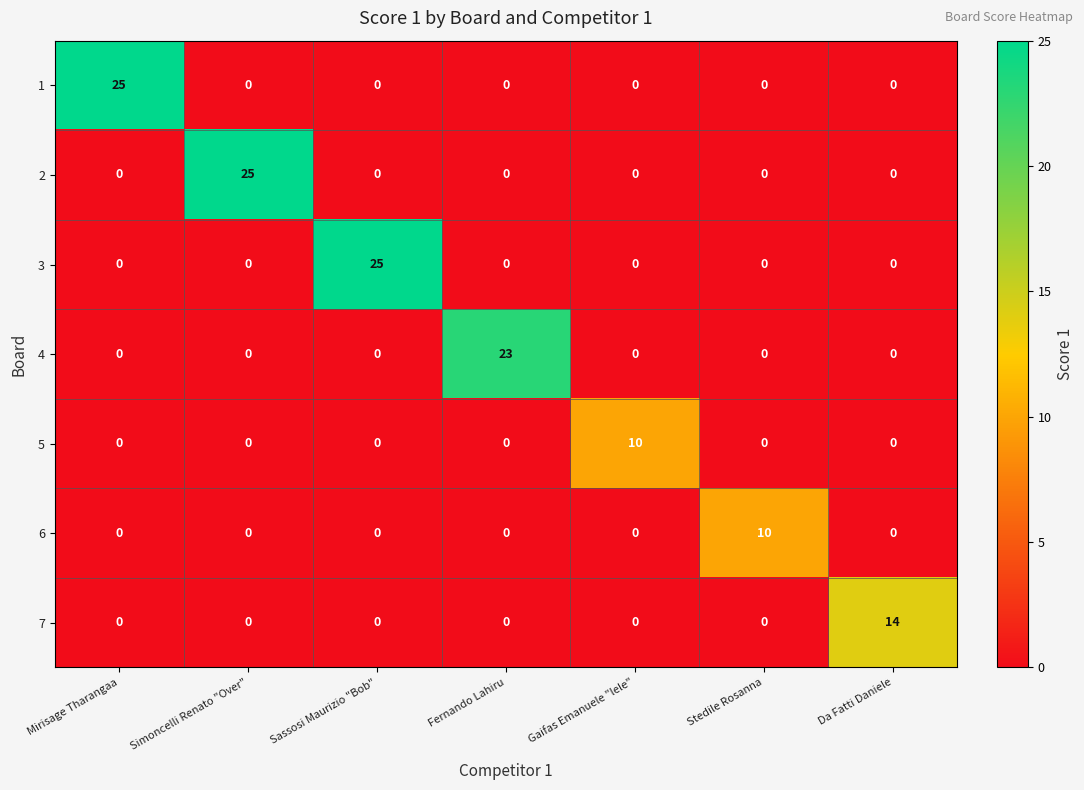

What is the highest value of the 7 series?

14